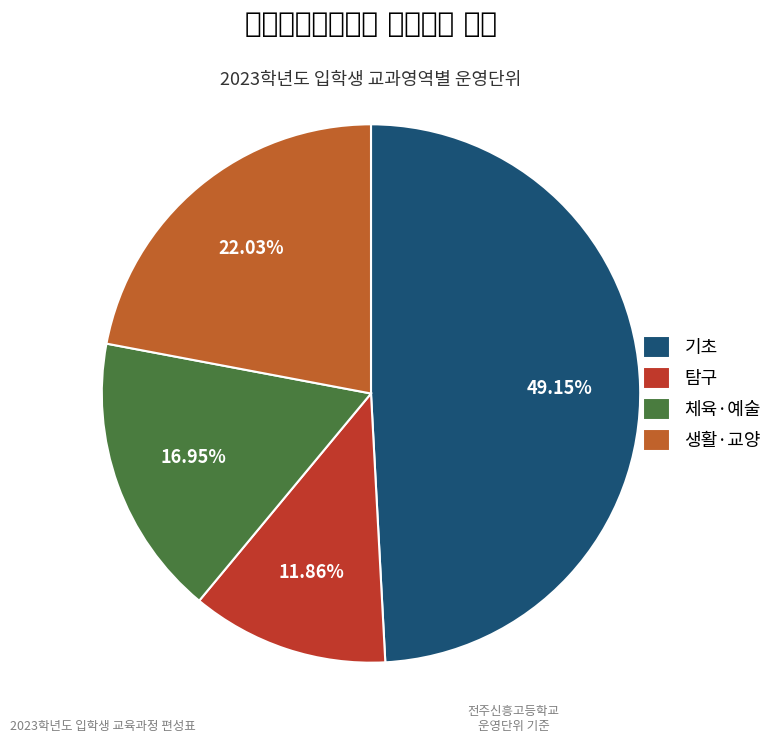

Which slice is the smallest?

탐구